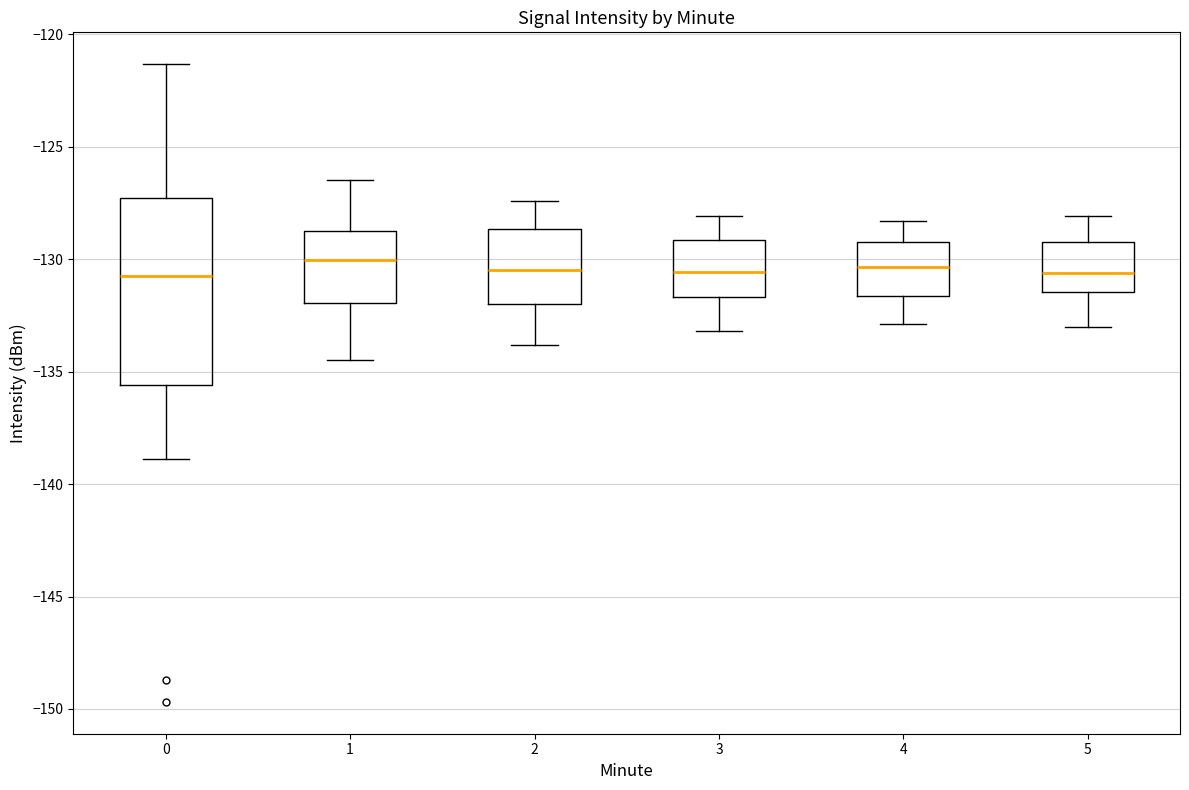

Reading left to right, transcribe this box plot: for each box, give where its median line is, the range the box spans, and where its two whiskers end, as read against the y-axis. The values are not printed on the chart, so give them approximately, as read against the axis.

0: median -131.0, box -135.5 to -127.5, whiskers -139.0 to -121.5
1: median -130.0, box -132.0 to -128.5, whiskers -134.5 to -126.5
2: median -130.5, box -132.0 to -128.5, whiskers -134.0 to -127.5
3: median -130.5, box -131.5 to -129.0, whiskers -133.0 to -128.0
4: median -130.5, box -131.5 to -129.0, whiskers -133.0 to -128.5
5: median -130.5, box -131.5 to -129.0, whiskers -133.0 to -128.0